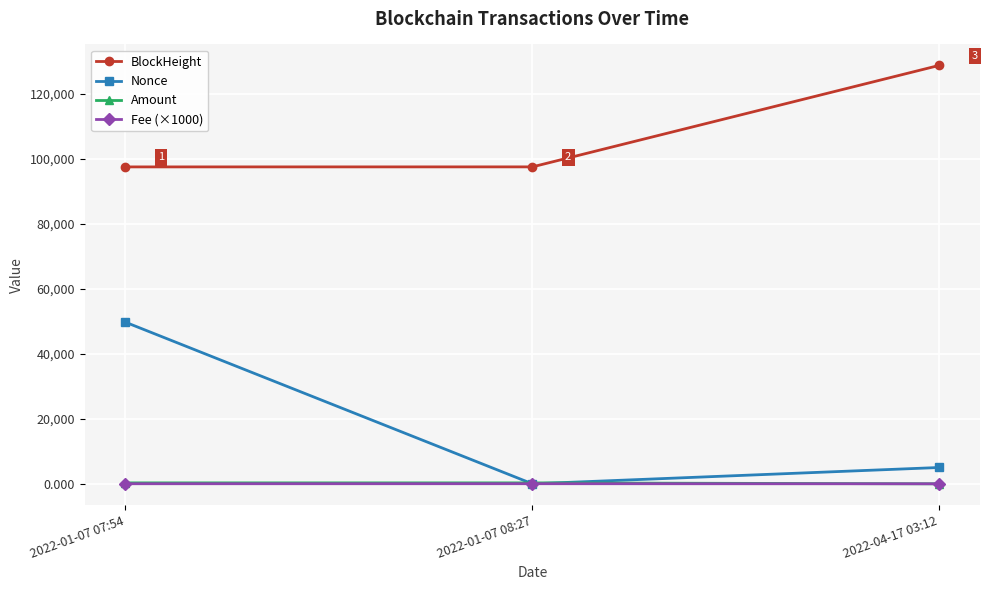

True or false: BlockHeight has a value of 128772.0 at 2022-04-17 03:12.

True